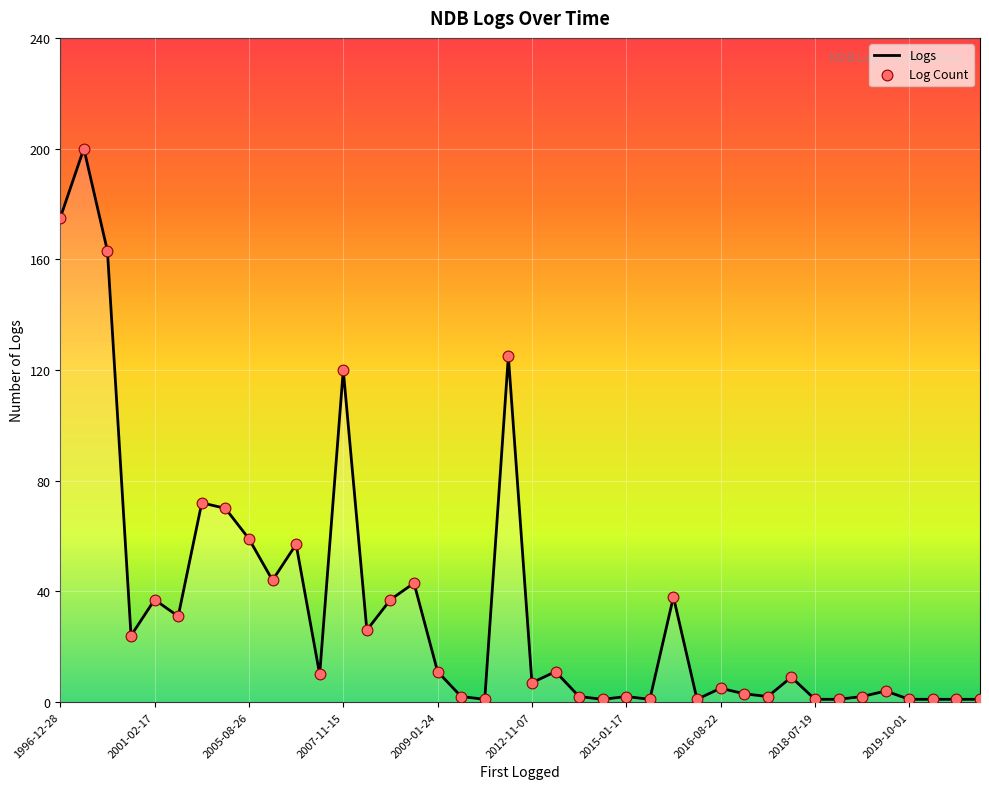

What is the maximum value shown in the chart?

200